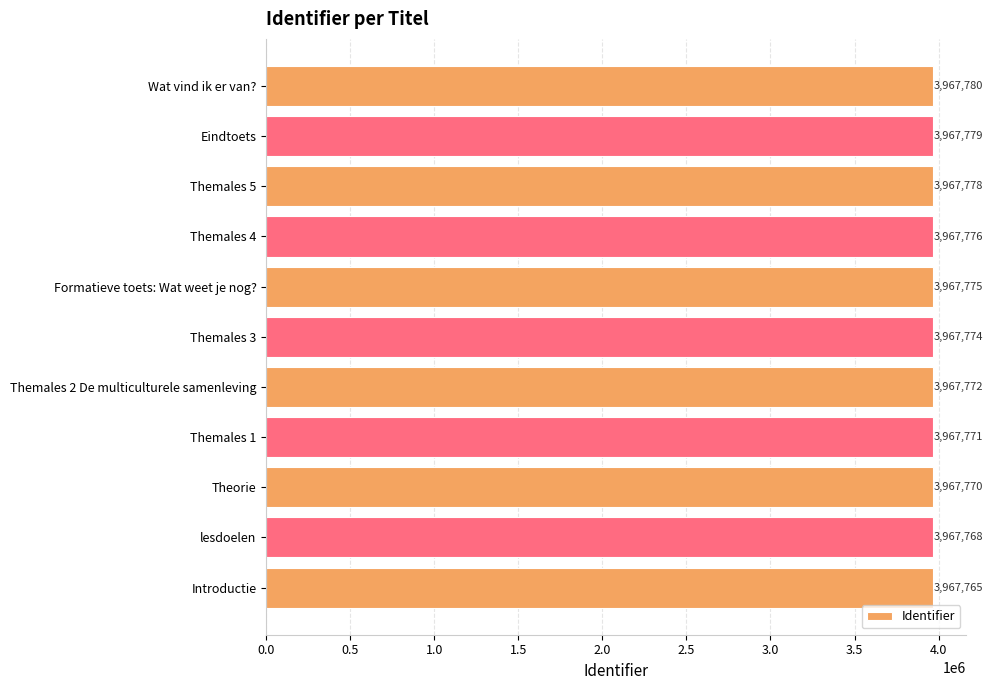

The chart shows a value of 6893020 at Themales 5. True or false?

False